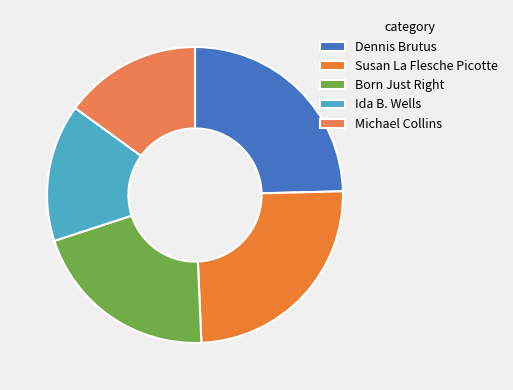

Count the number of slices in the pie.

5